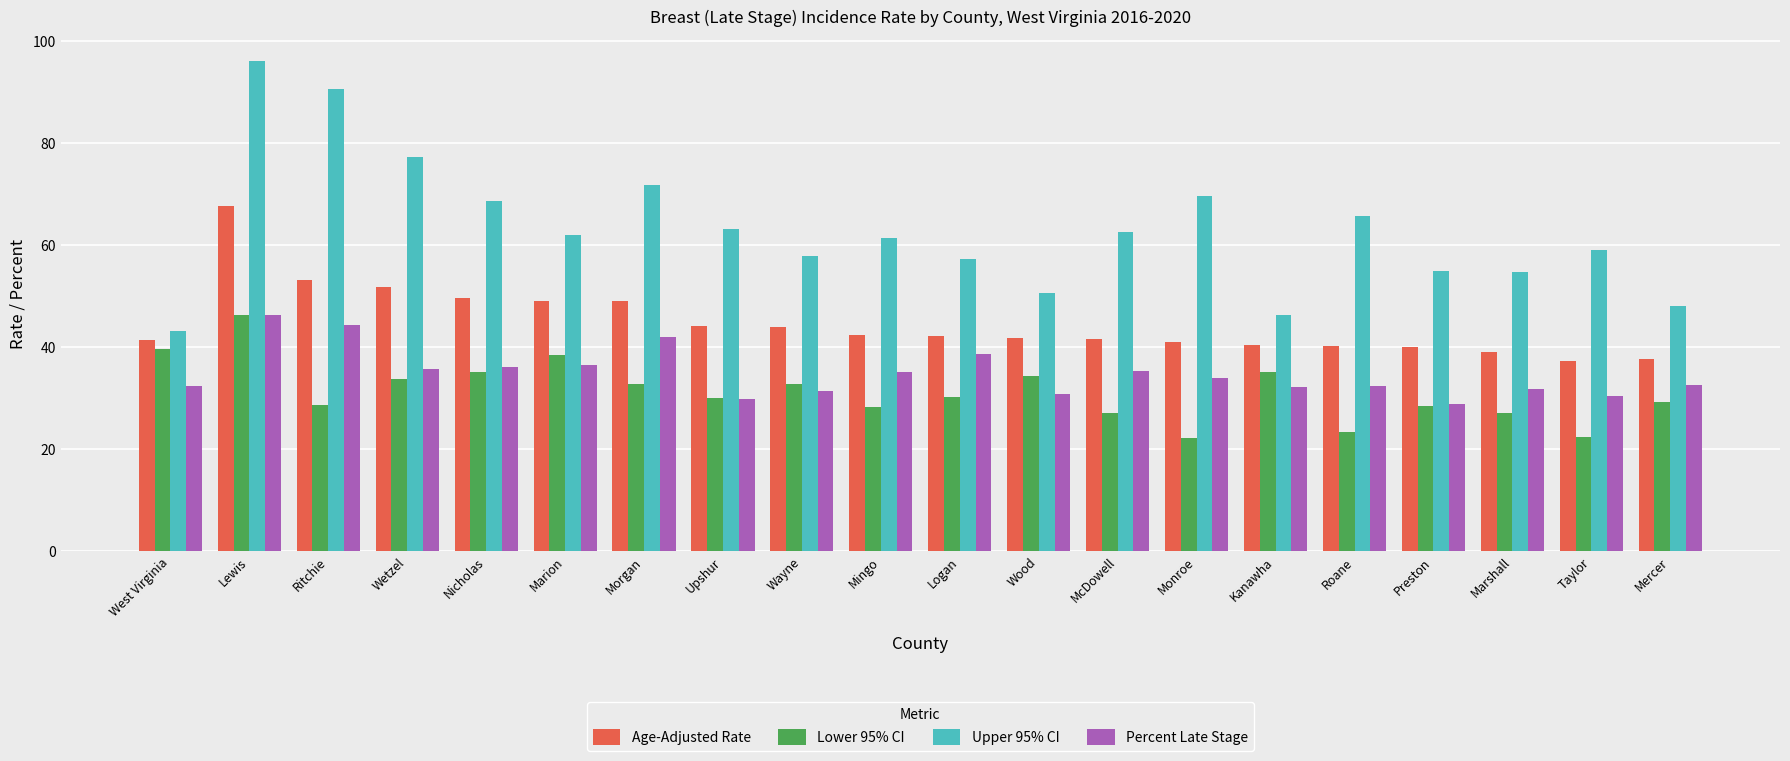

At which category is the sum across all series the highest?

Lewis